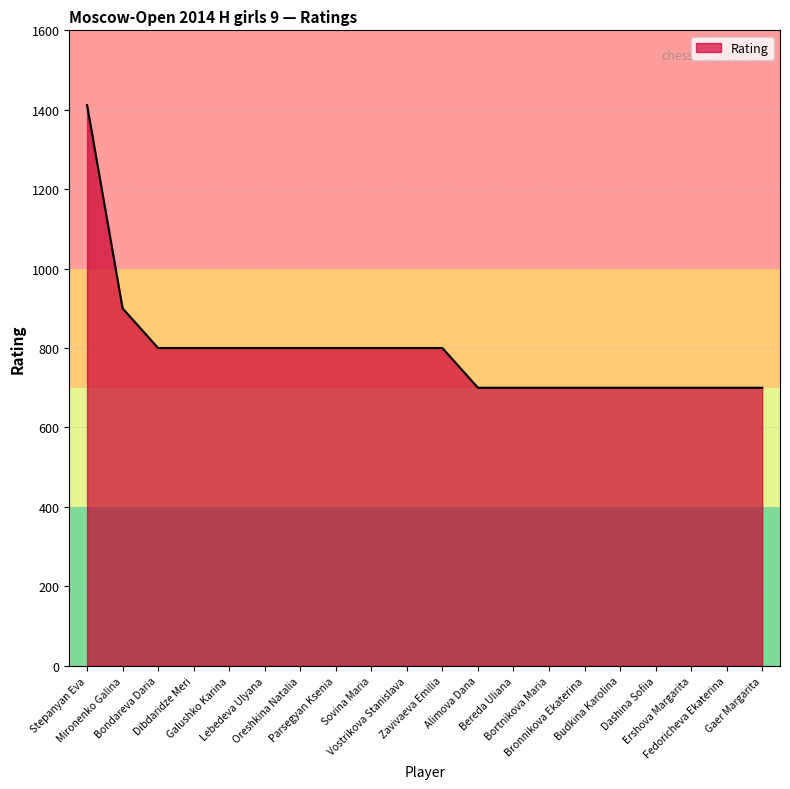

At which label is the value closest to 1056?

Mironenko Galina